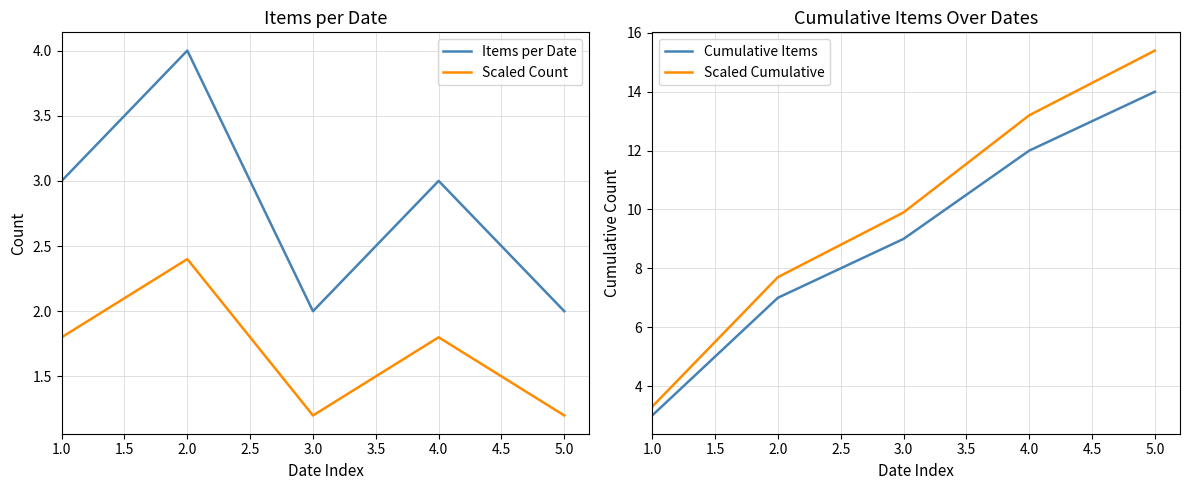

How many distinct data groups are displayed?

4